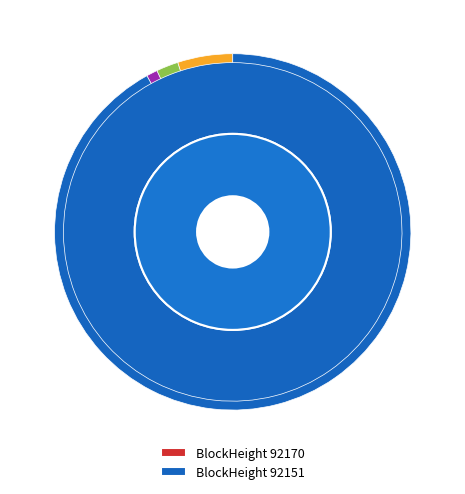

What is the change in value from 92170 to 92151?

+47770